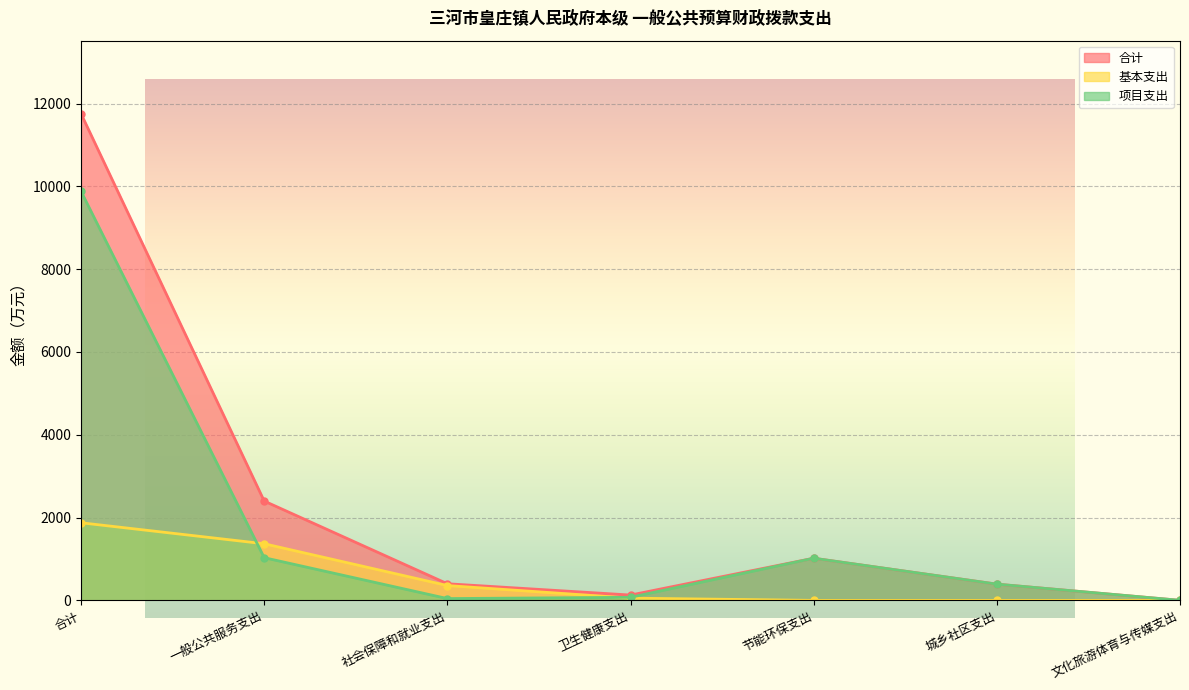

Is the value of 合计 at 卫生健康支出 greater than the value of 基本支出 at 一般公共服务支出?

No